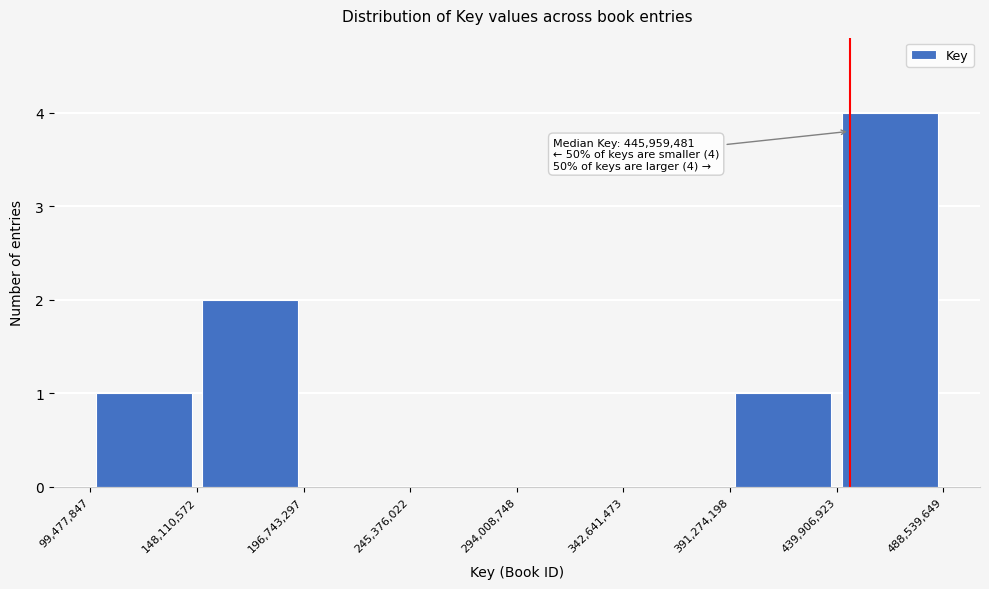

Which range on the x-axis has the tallest bar?

439,906,923 to 488,539,649